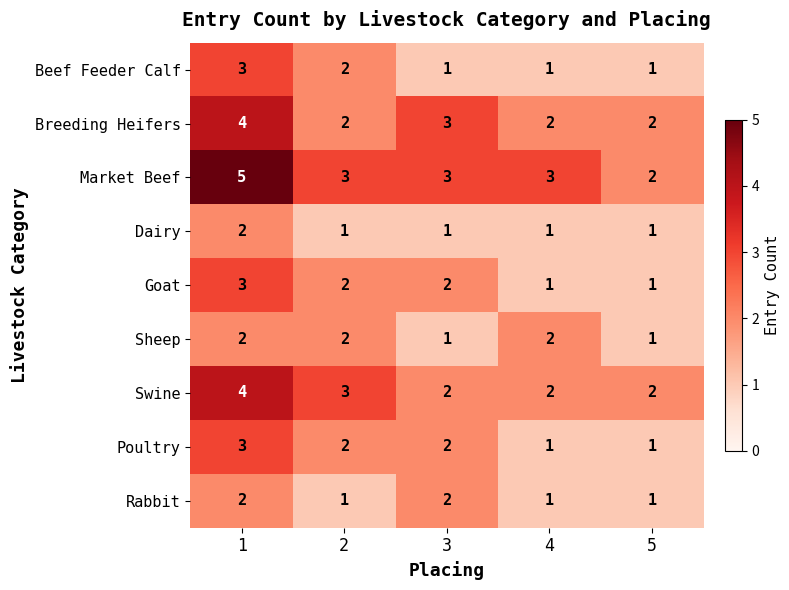

What is the sum of the Poultry values at 5 and 3?

3